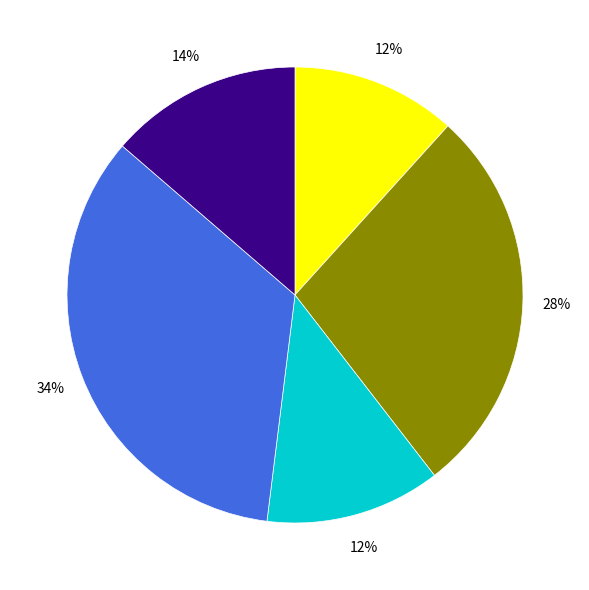

To the nearest percent, what is the average slice percentage?

20%